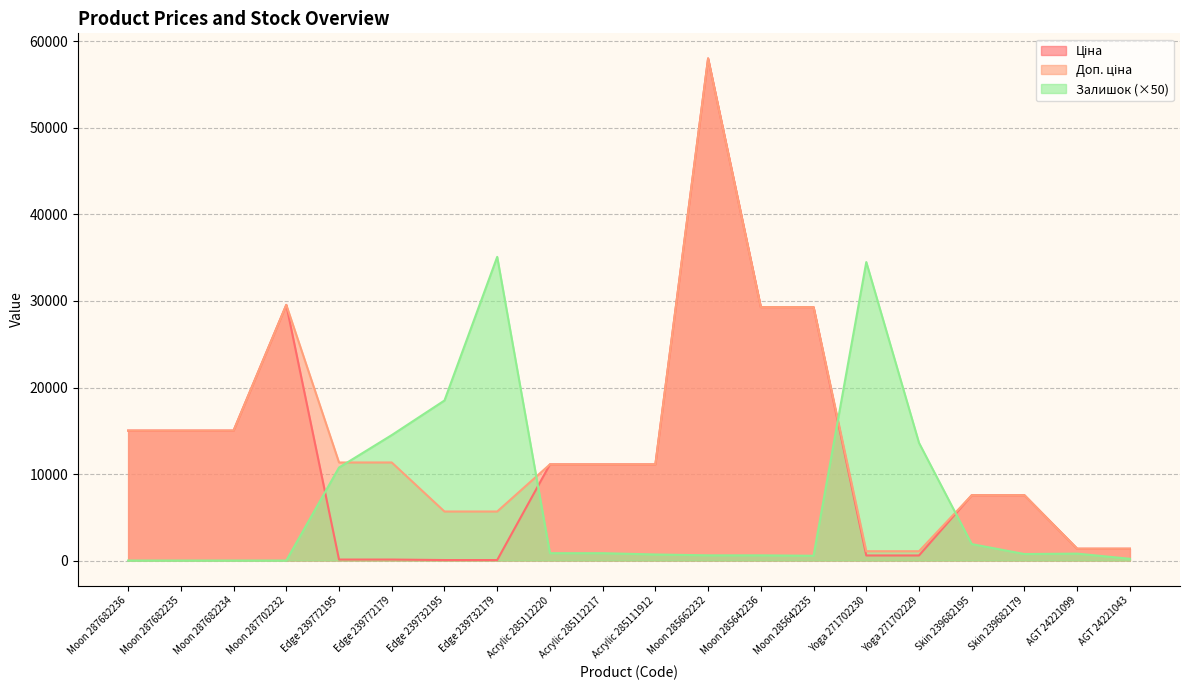

The value of Ціна at Edge 239772179 is 113.3. True or false?

True